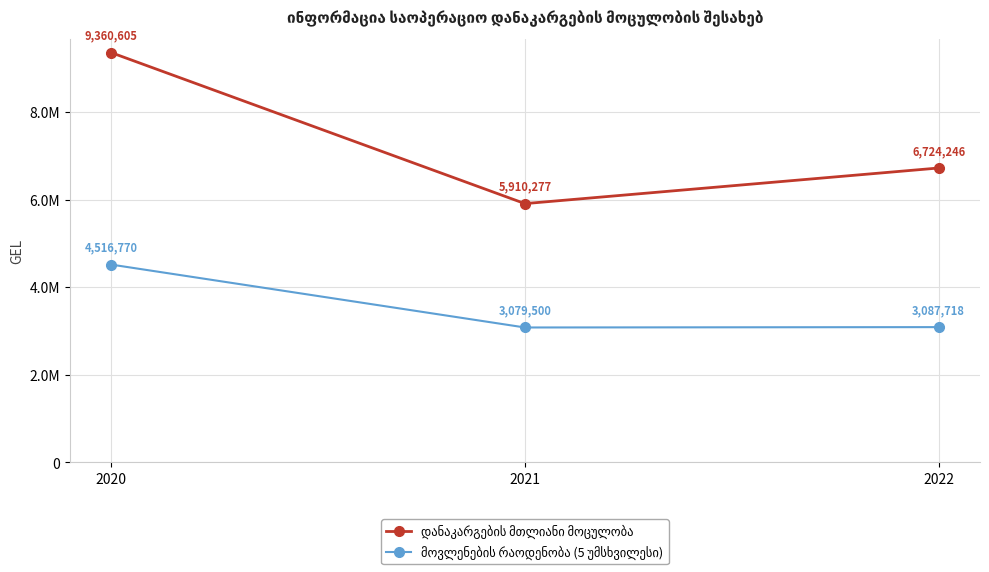

What is the highest value of the მოვლენების რაოდენობა (5 უმსხვილესი) series?

4516770